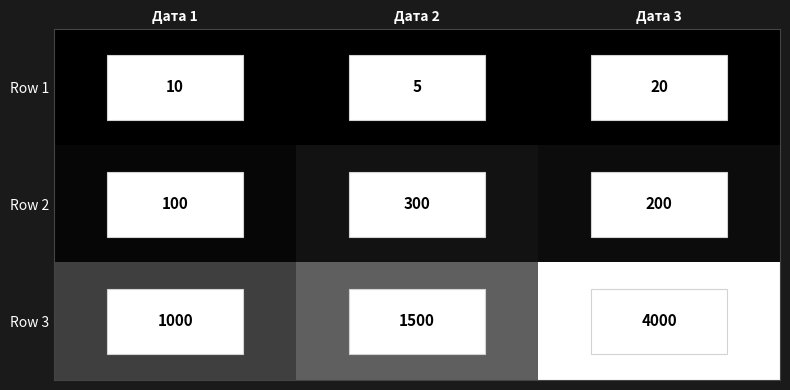

What is the average value of the Row 3 series?

2167